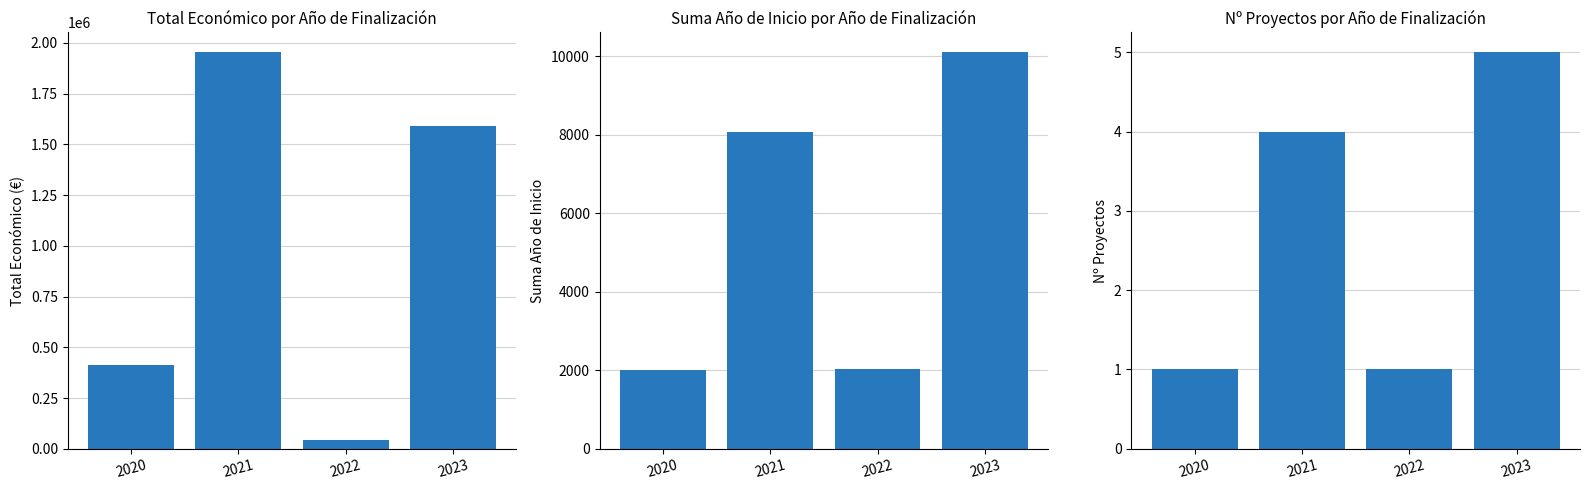

Where does the Nº Proyectos series first go above 4?

2023